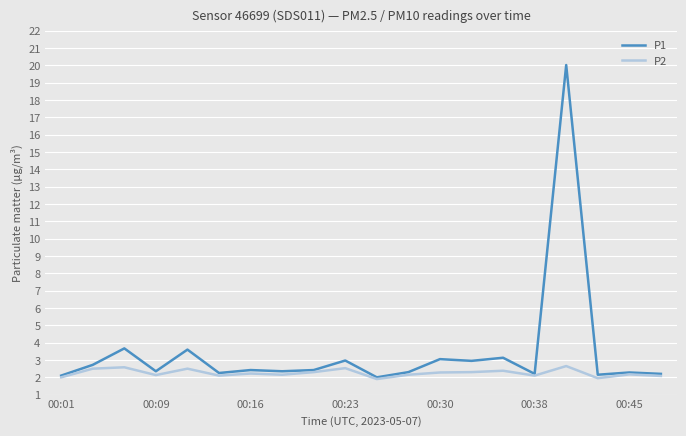

Which series has the largest total across all categories?

P1